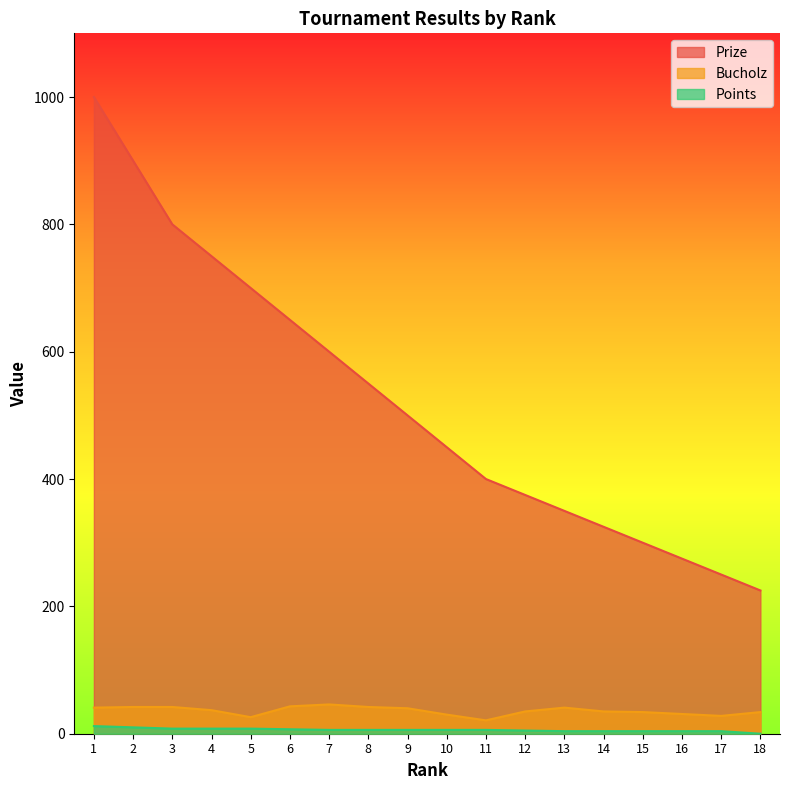

Does the chart display data point markers on the line(s)?

No